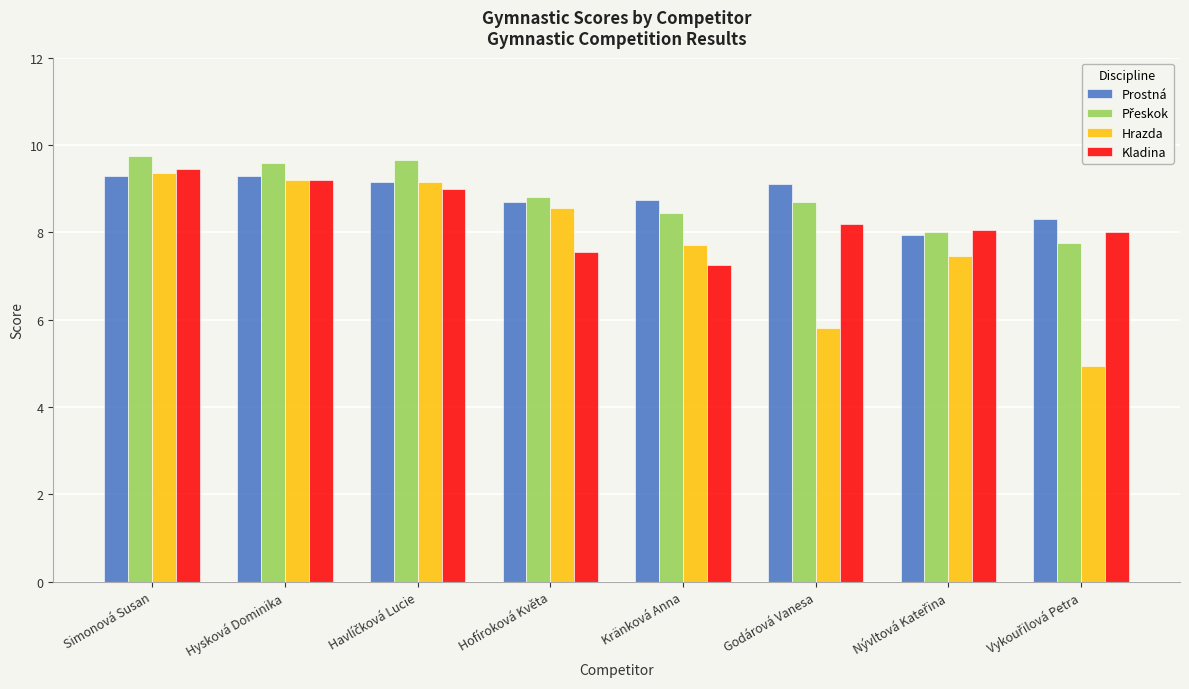

At how many categories does at least one series exceed 4?

8